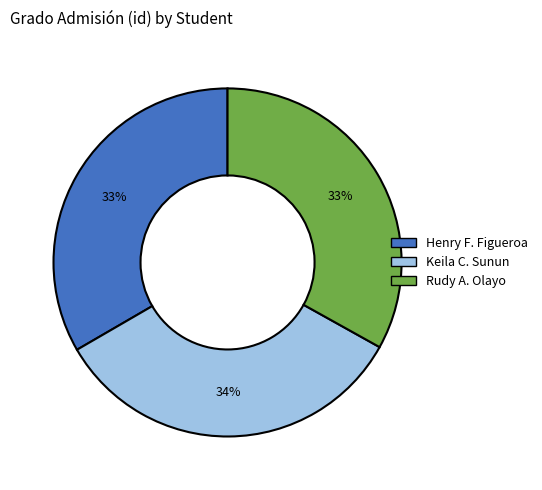

Is there a majority slice in this chart?

No